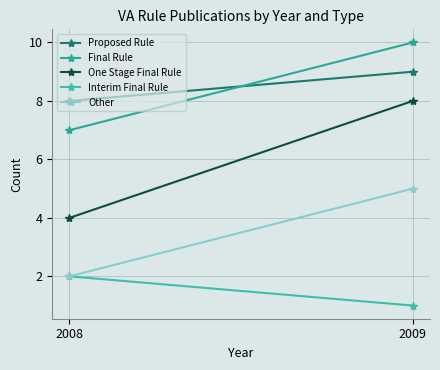

Rank the series by their maximum value, from lowest to highest.

Interim Final Rule, Other, One Stage Final Rule, Proposed Rule, Final Rule